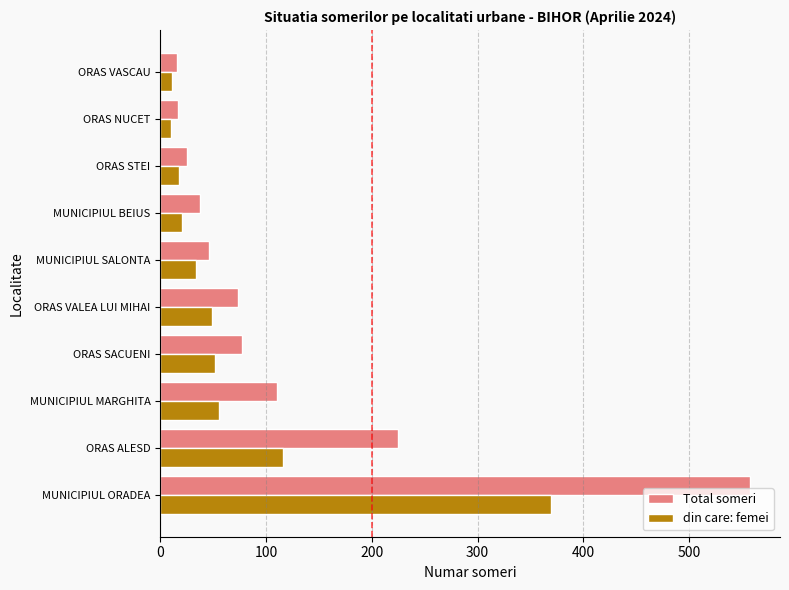

What is the difference between the din care: femei values at ORAS ALESD and MUNICIPIUL ORADEA?

253